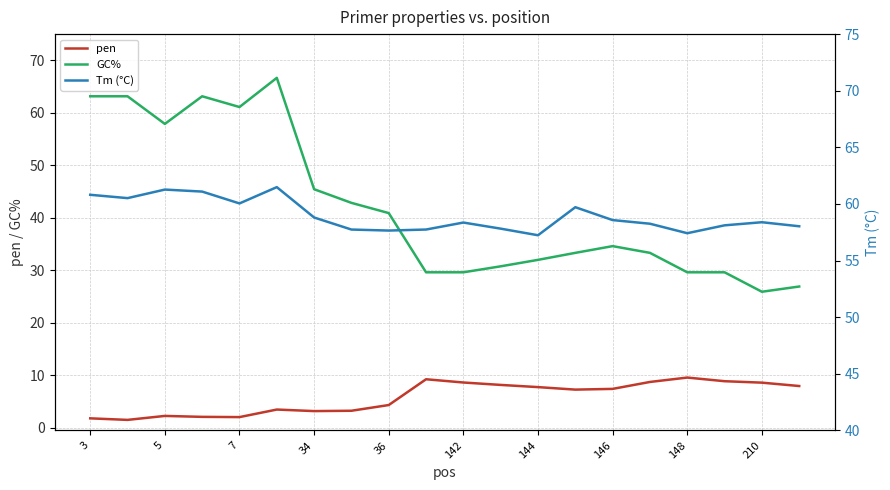

True or false: pen and GC% intersect in this chart.

False